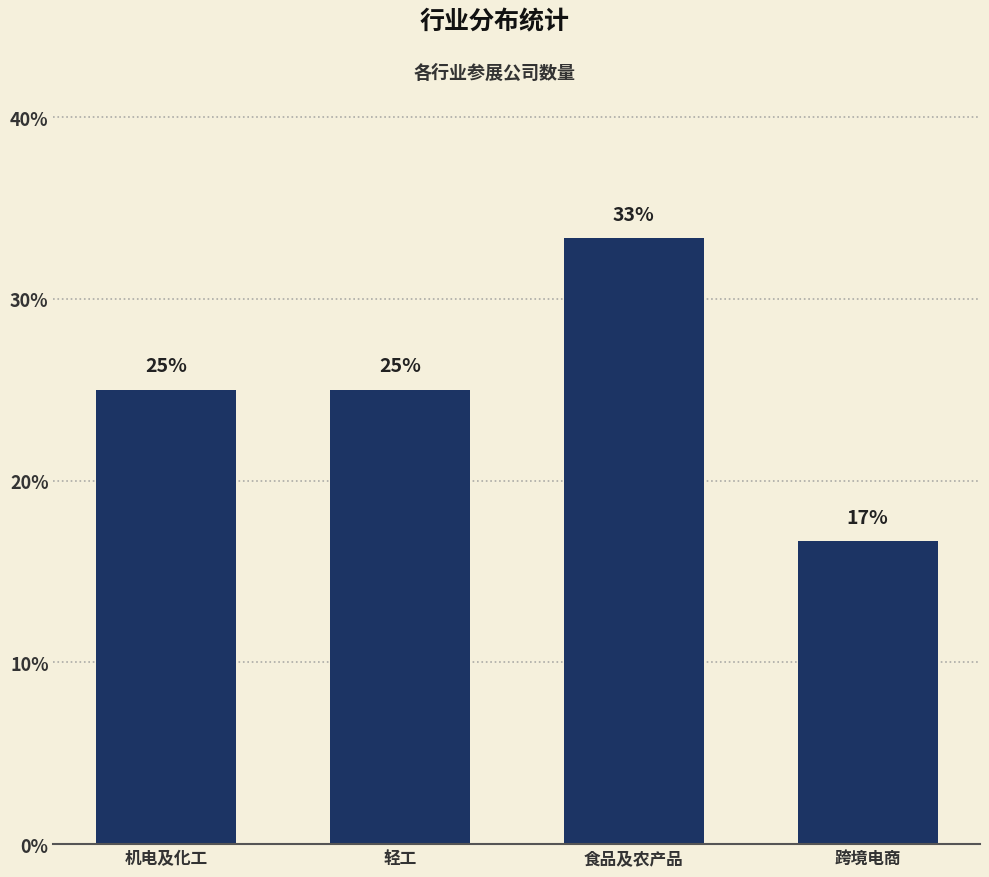

What is the difference between the values at 跨境电商 and 轻工?

8.3